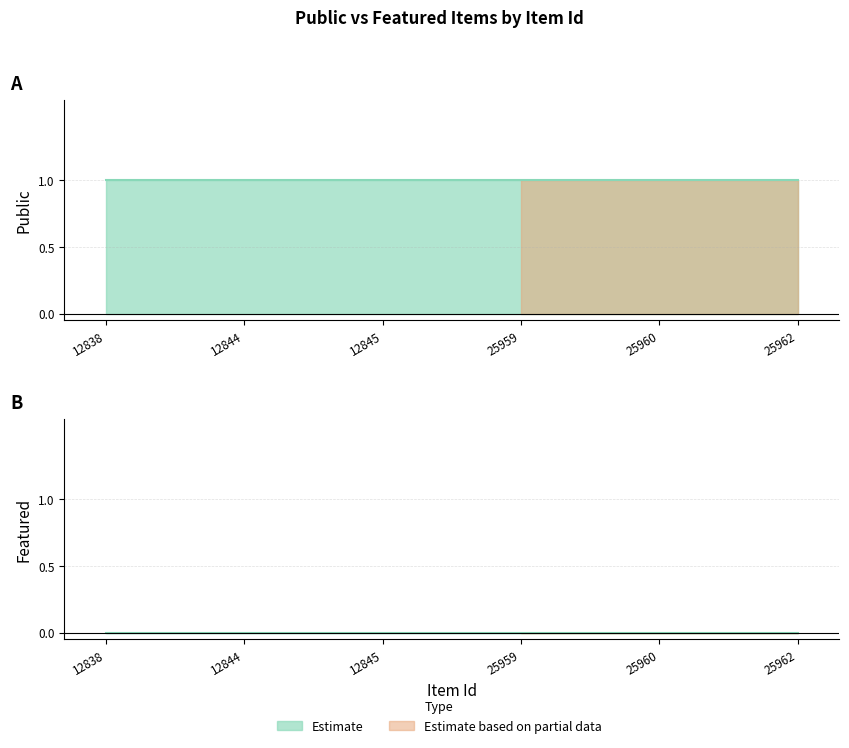

Is the value of public at 25962 greater than the value of featured at 12845?

Yes